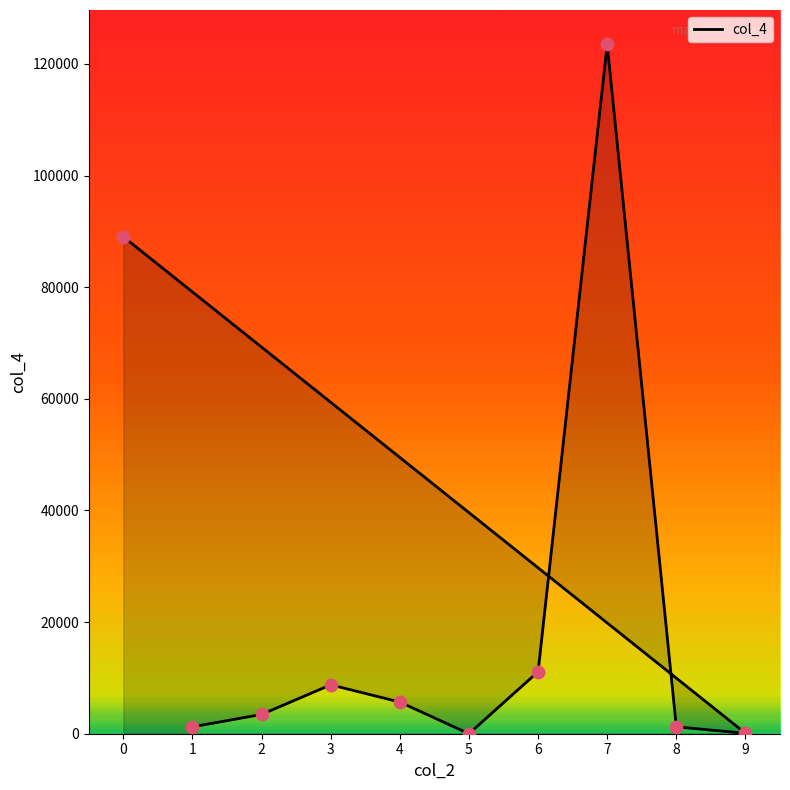

Which series has the largest total across all categories?

col_4